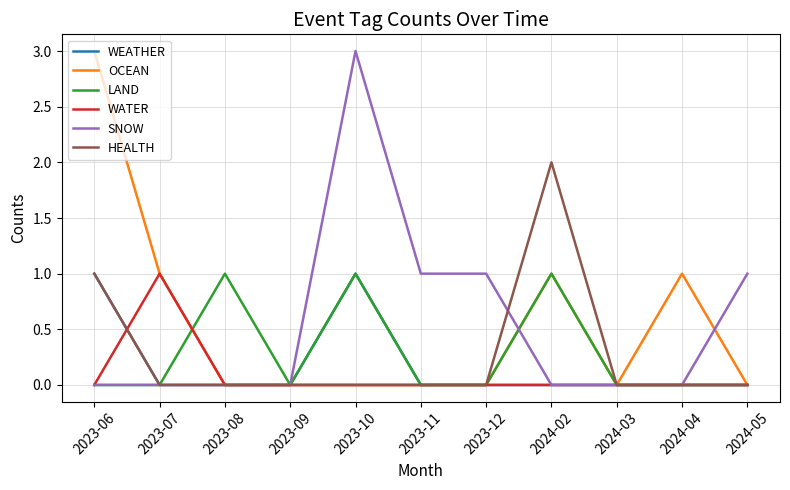

Reading left to right, list all the values displayed in this chart.

WEATHER: 1	0	0	0	1	0	0	0	0	0	0
OCEAN: 3	1	0	0	0	0	0	1	0	1	0
LAND: 0	0	1	0	1	0	0	1	0	0	0
WATER: 0	1	0	0	0	0	0	0	0	0	0
SNOW: 0	0	0	0	3	1	1	0	0	0	1
HEALTH: 1	0	0	0	0	0	0	2	0	0	0